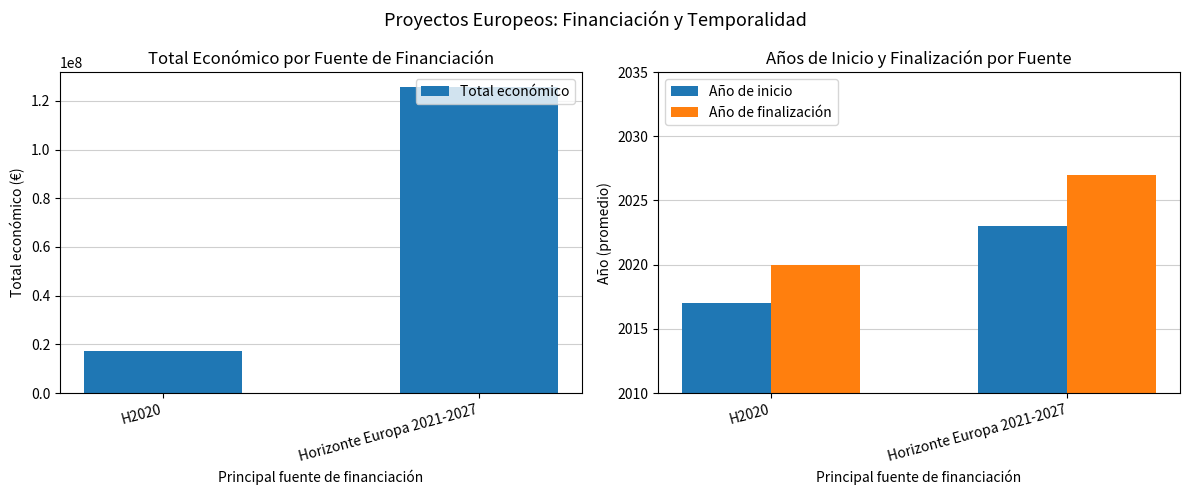

What is the label of the 2nd bar from the left?

Horizonte Europa 2021-2027